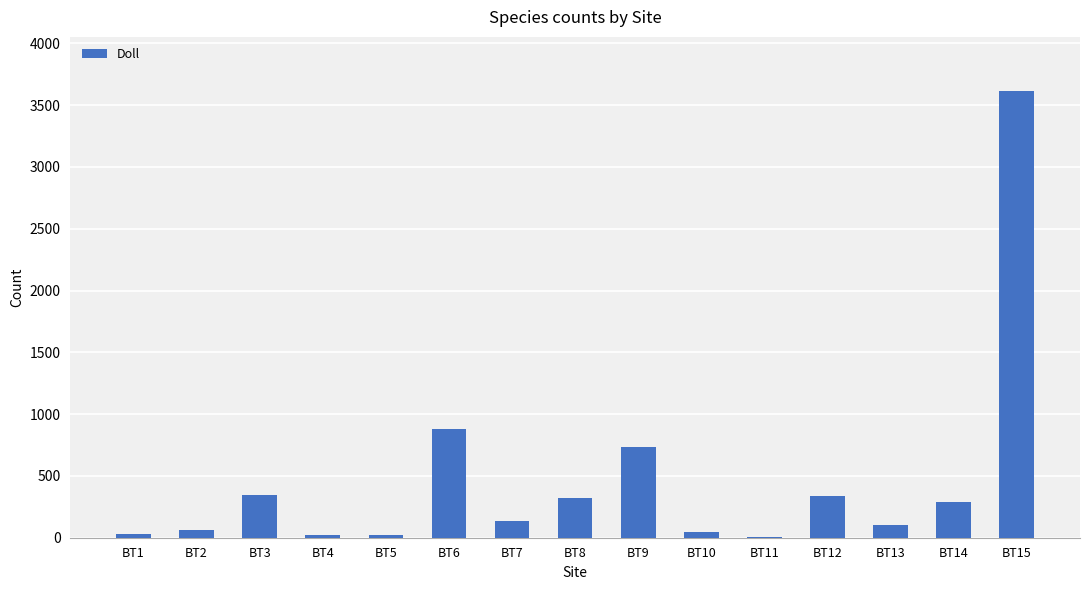

What is the sum of all values?

6961